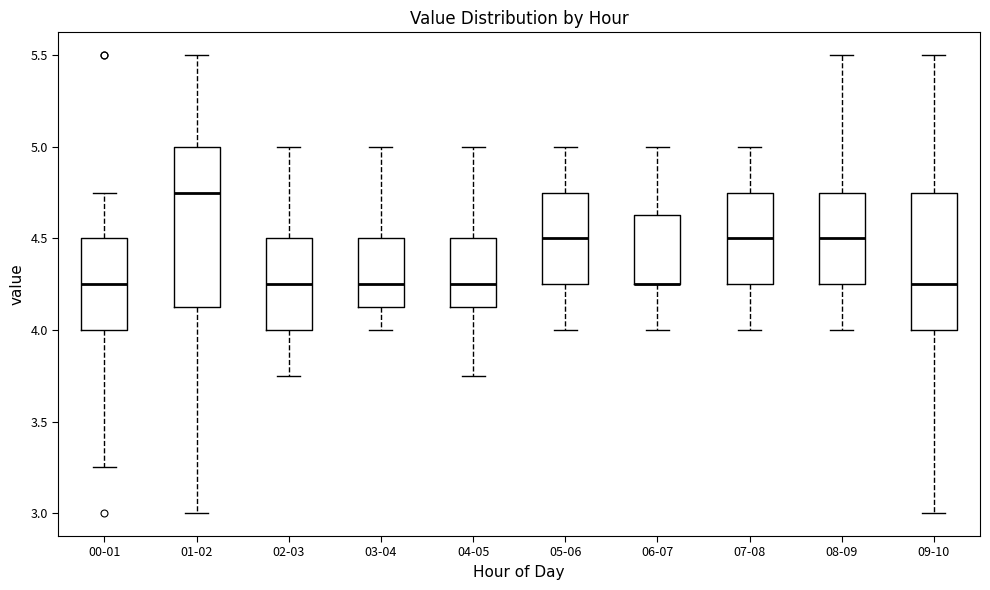

Reading left to right, read every box against the y-axis: the position of its median line, the range the box covers, and the ends of its whiskers. The values are not printed on the chart, so give them approximately, as read against the axis.

00-01: median 4.25, box 4.00 to 4.50, whiskers 3.25 to 4.75
01-02: median 4.75, box 4.15 to 5.00, whiskers 3.00 to 5.50
02-03: median 4.25, box 4.00 to 4.50, whiskers 3.75 to 5.00
03-04: median 4.25, box 4.15 to 4.50, whiskers 4.00 to 5.00
04-05: median 4.25, box 4.15 to 4.50, whiskers 3.75 to 5.00
05-06: median 4.50, box 4.25 to 4.75, whiskers 4.00 to 5.00
06-07: median 4.25 (drawn on the box's lower edge), box 4.25 to 4.65, whiskers 4.00 to 5.00
07-08: median 4.50, box 4.25 to 4.75, whiskers 4.00 to 5.00
08-09: median 4.50, box 4.25 to 4.75, whiskers 4.00 to 5.50
09-10: median 4.25, box 4.00 to 4.75, whiskers 3.00 to 5.50